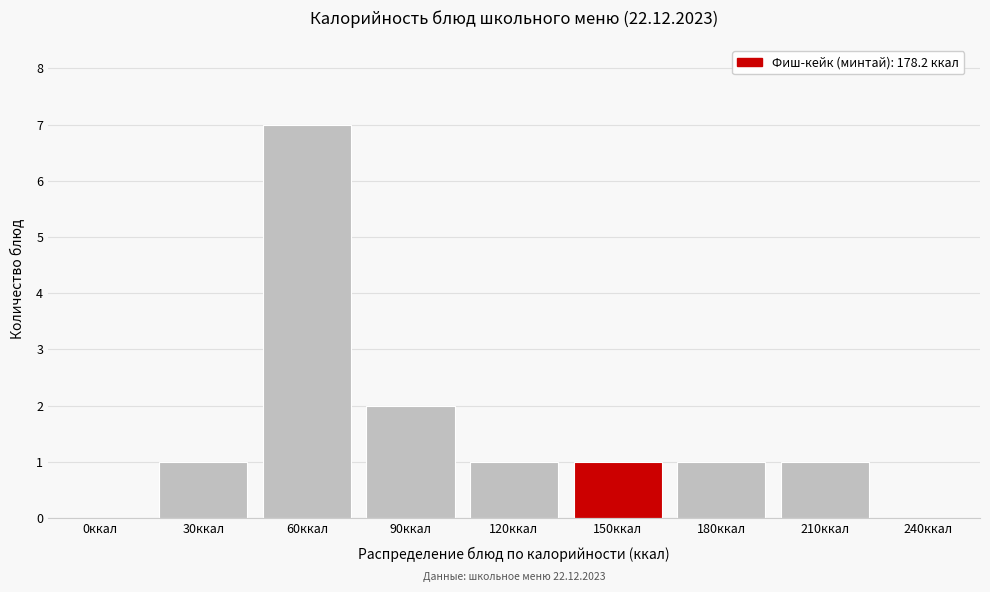

Reading left to right, what are all the values shown in this chart?

0ккал=0	30ккал=1	60ккал=7	90ккал=2	120ккал=1	150ккал=1	180ккал=1	210ккал=1	240ккал=0